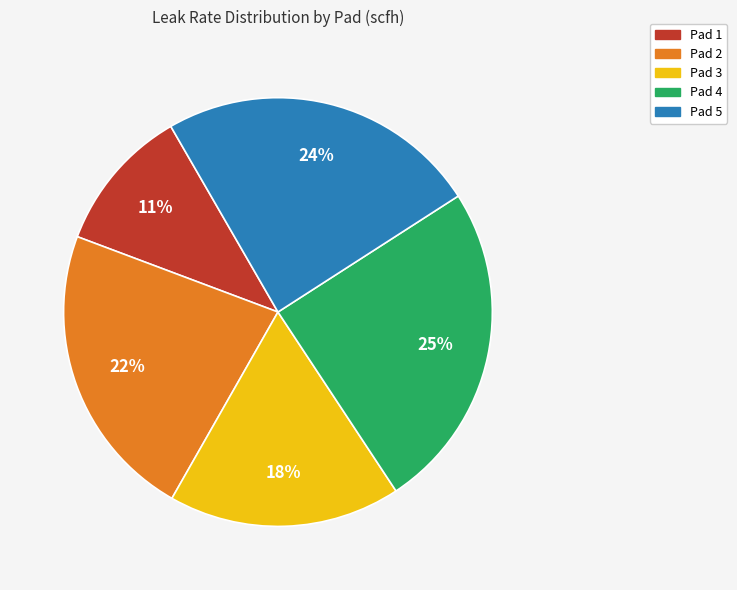

To the nearest percent, what is the average slice percentage?

20%